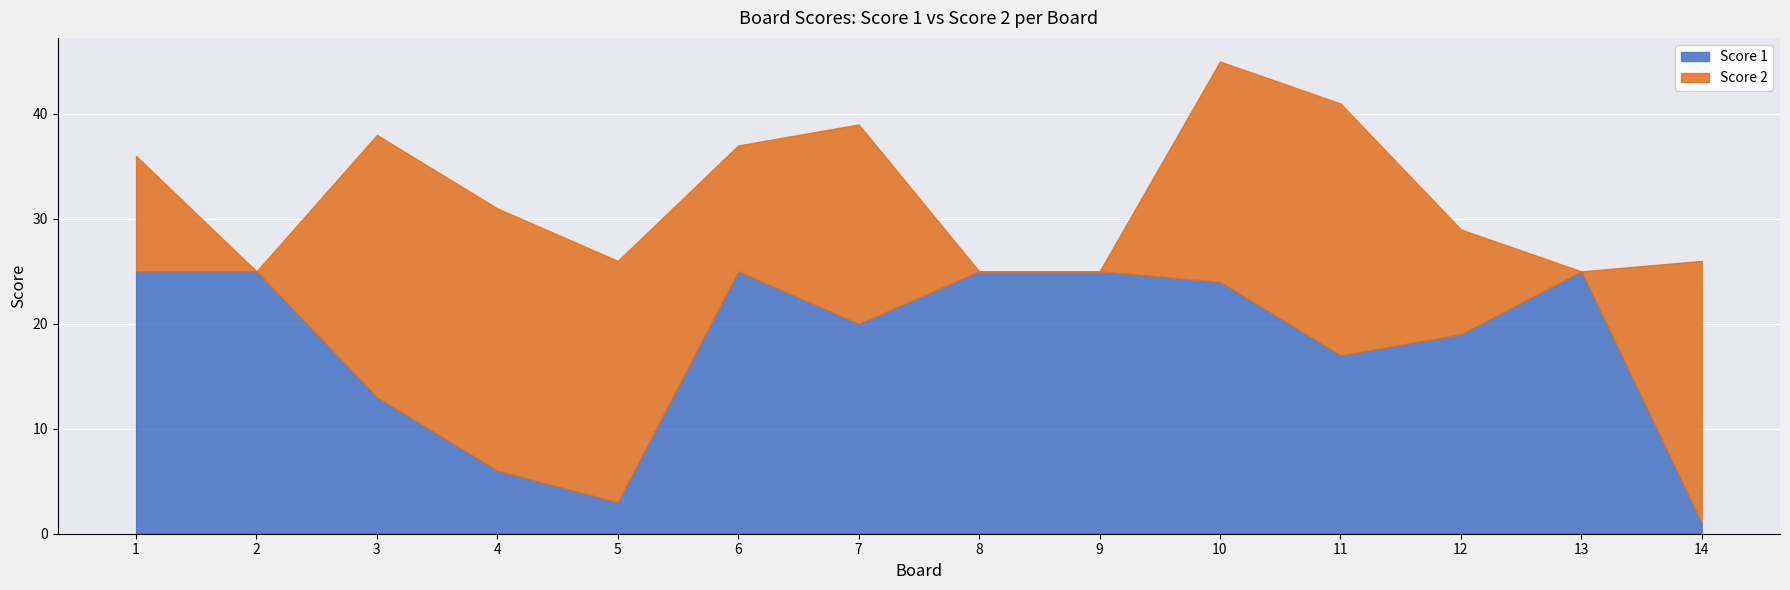

Is the value of Score 2 at 6 greater than the value of Score 1 at 4?

Yes